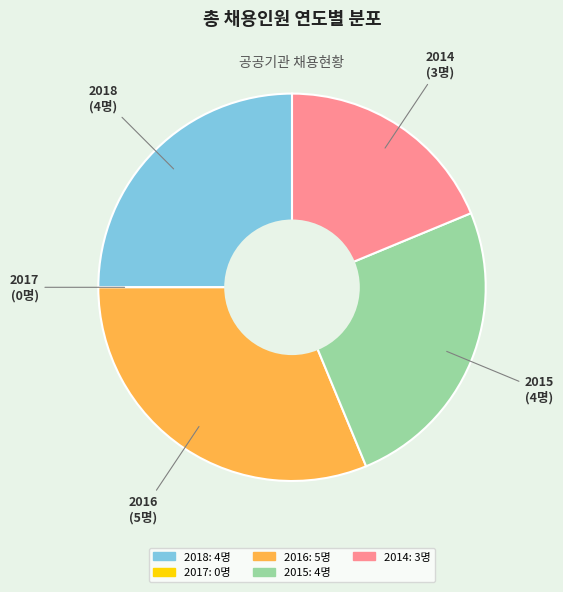

Which has a higher value, 2014 or 2018?

2018